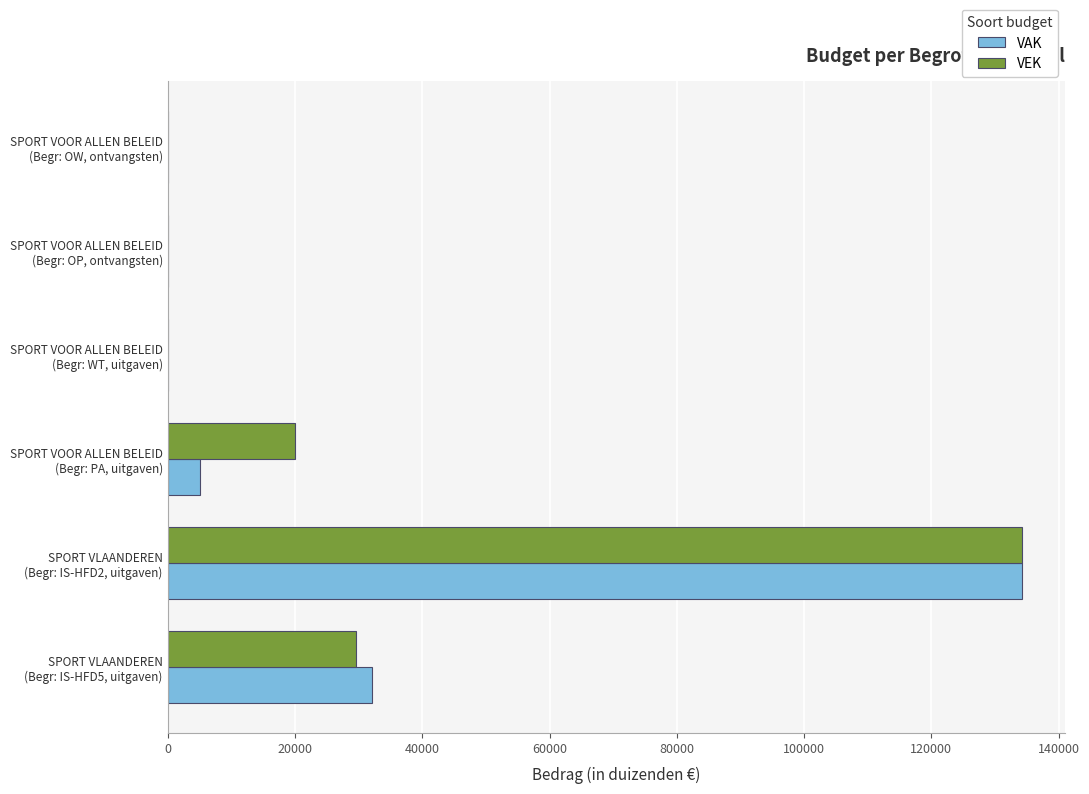

What is the greatest value displayed?

134292